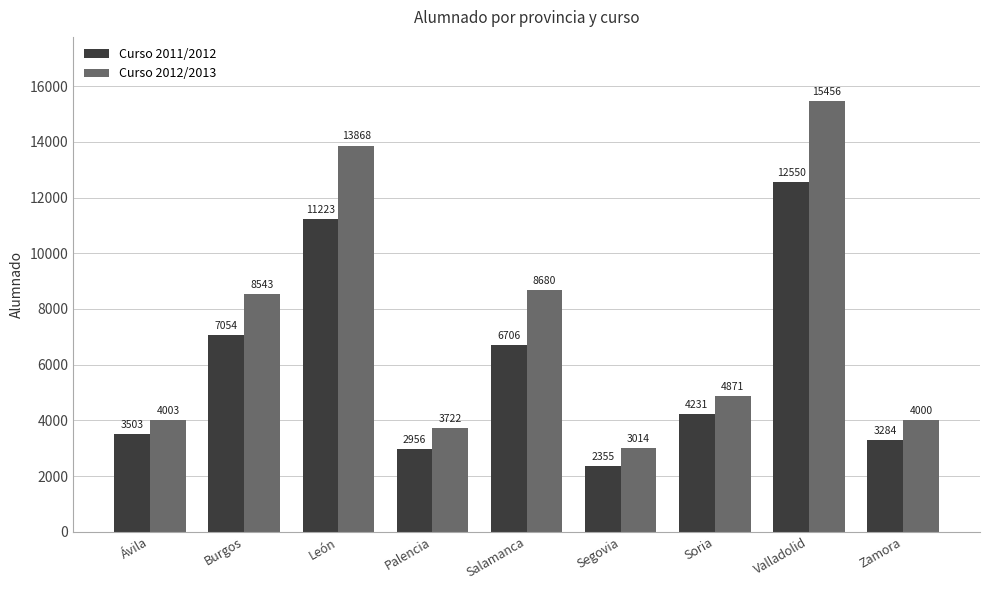

What is the sum of the Curso 2012/2013 values at Ávila and León?

17871